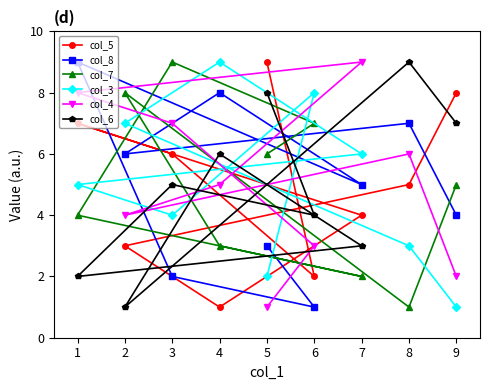

The value of col_5 at 7 is 1. True or false?

False